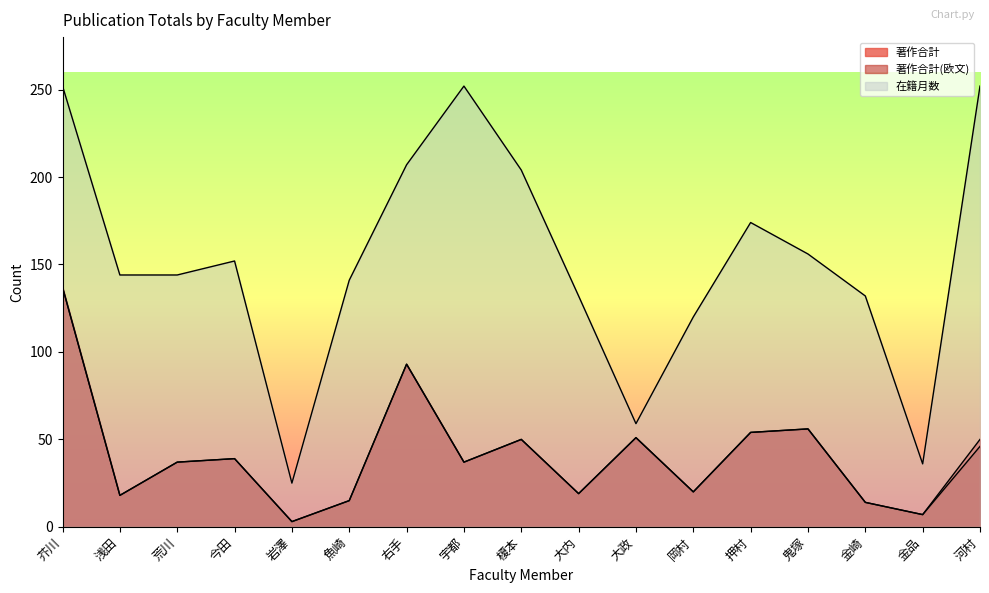

True or false: 在籍月数 and 著作合計 intersect in this chart.

False